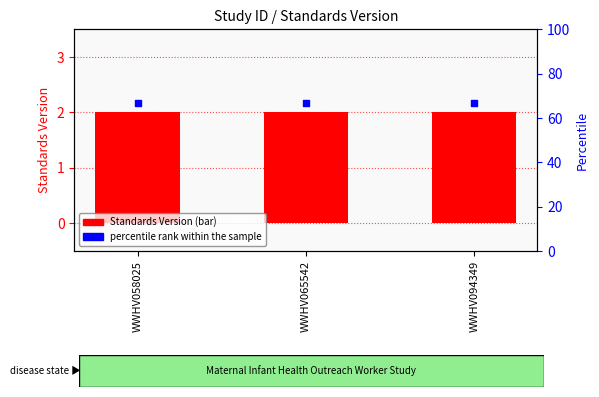

At which category is the sum across all series the highest?

WWHV058025